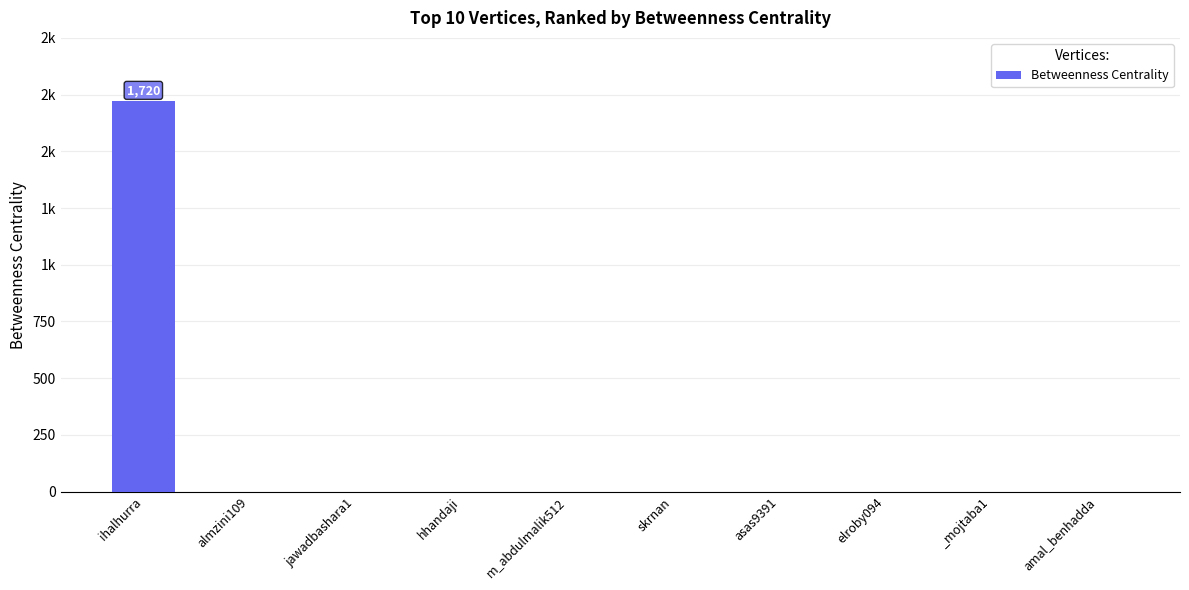

Does the chart contain any negative values?

No